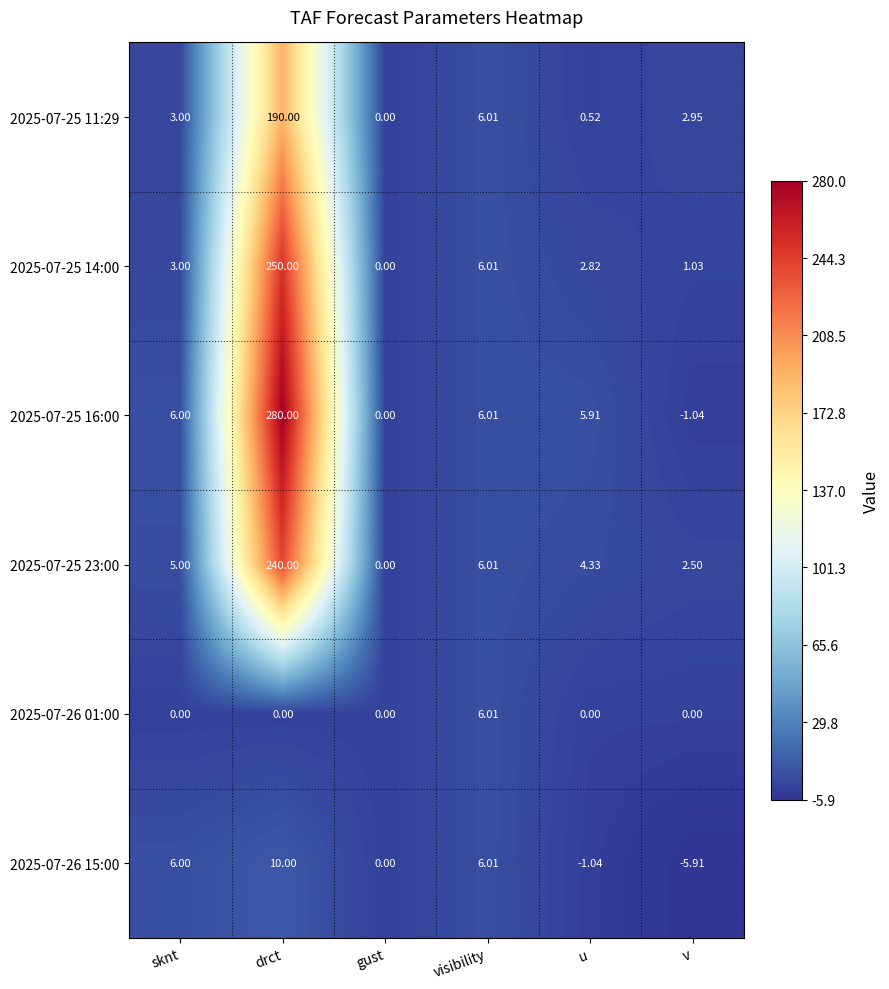

At which category does the chart reach its minimum across all series?

v